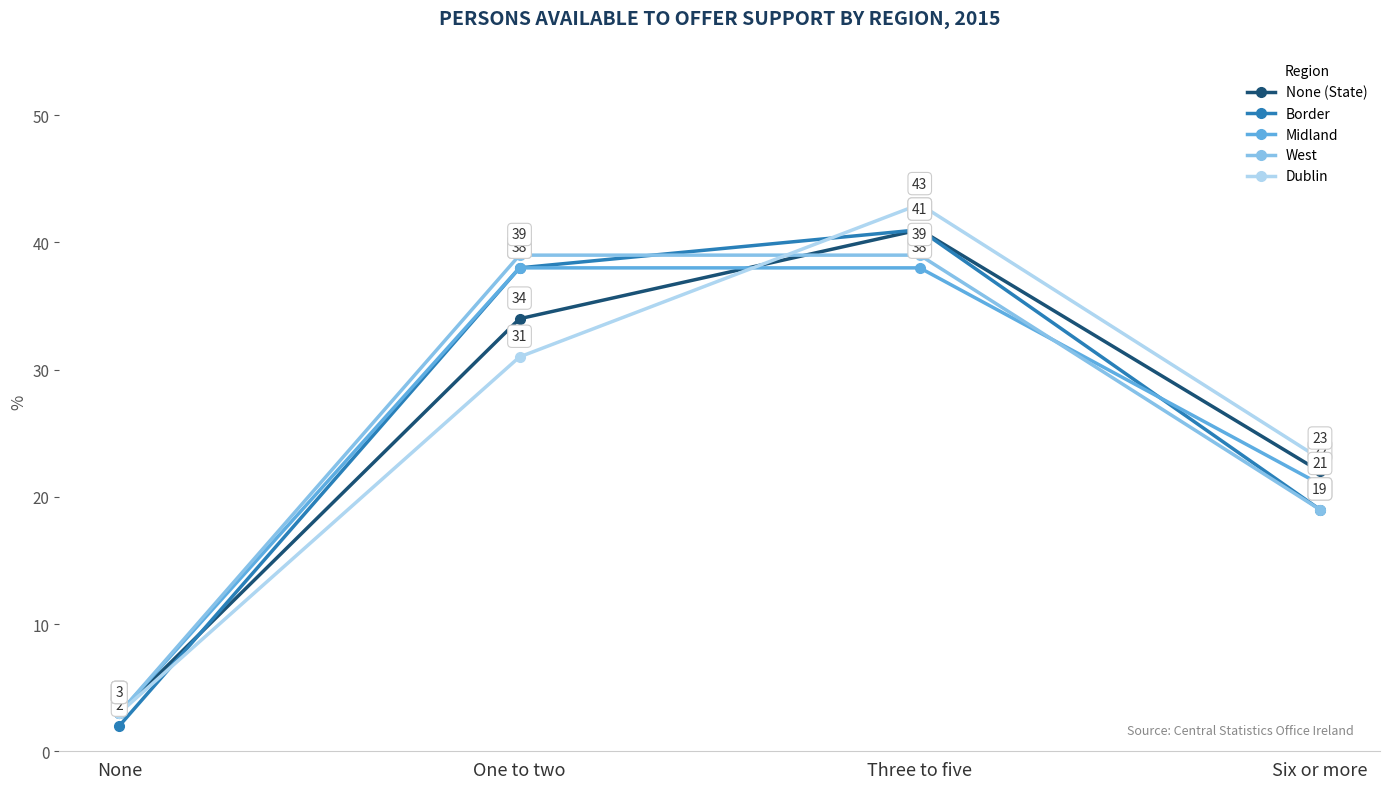

How many times do Dublin and Border cross each other?

2